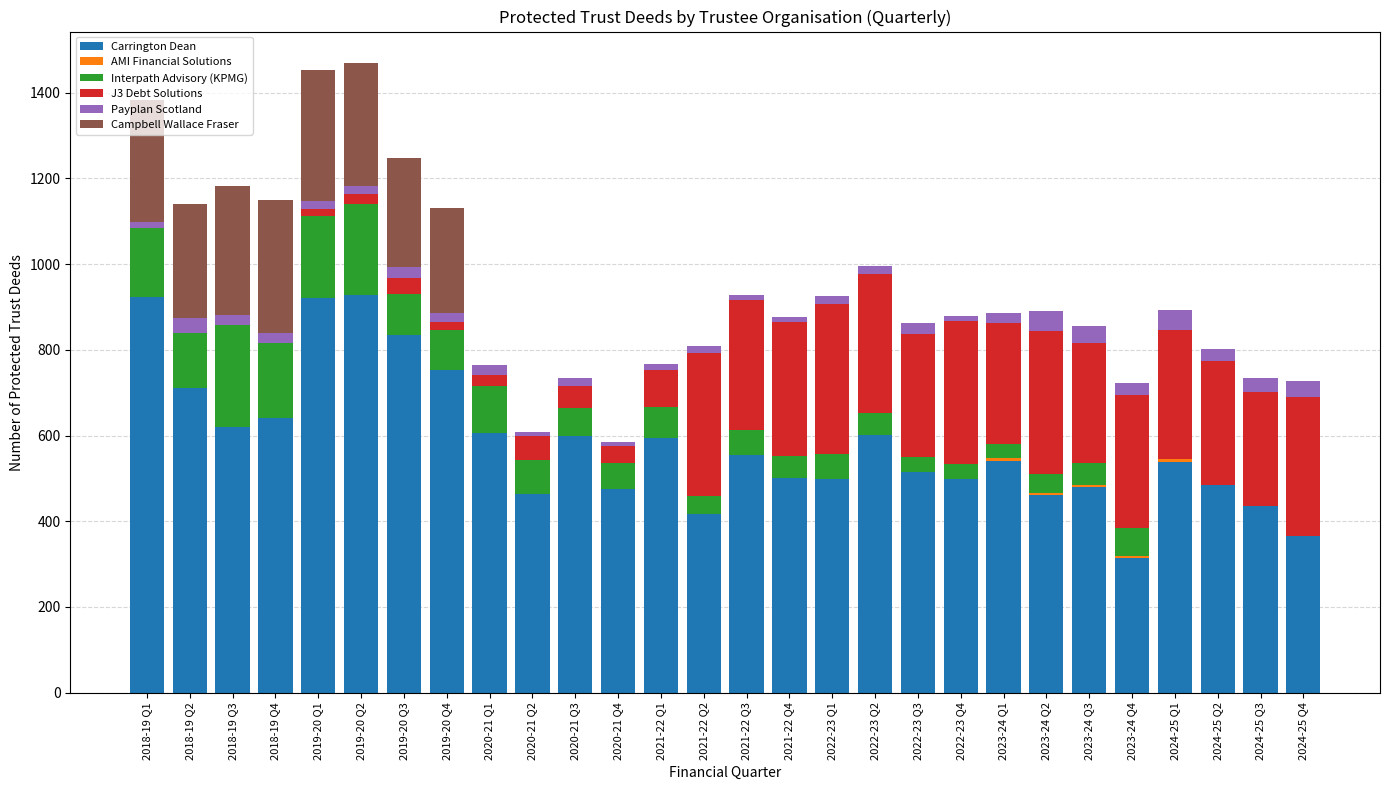

What is the highest value of the Carrington Dean series?

929